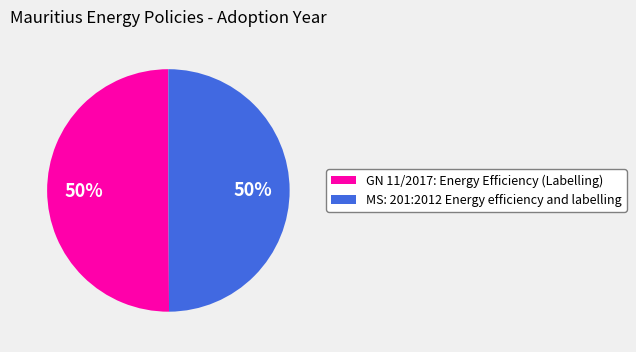

What is the ratio of the value at MS: 201:2012 Energy efficiency and labelling to the value at GN 11/2017: Energy Efficiency (Labelling)?

1.0